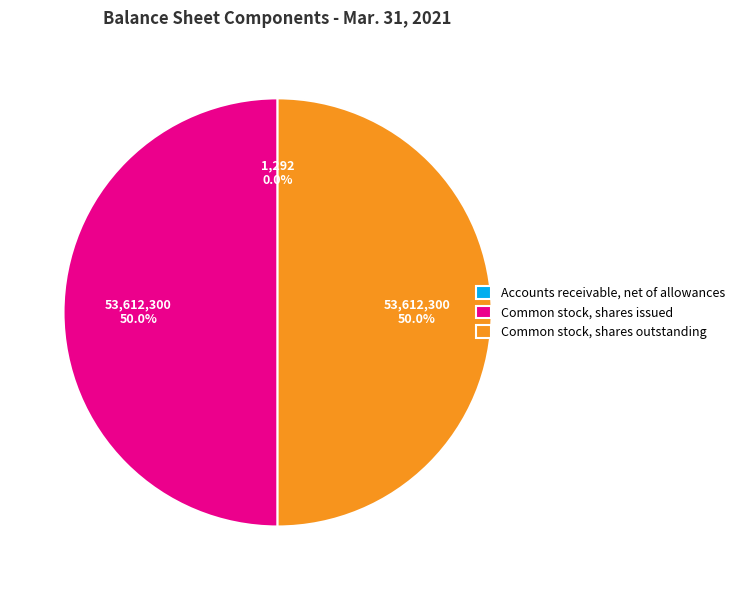

What is the total percentage of Common stock, shares issued and Common stock, shares outstanding?

100.0%